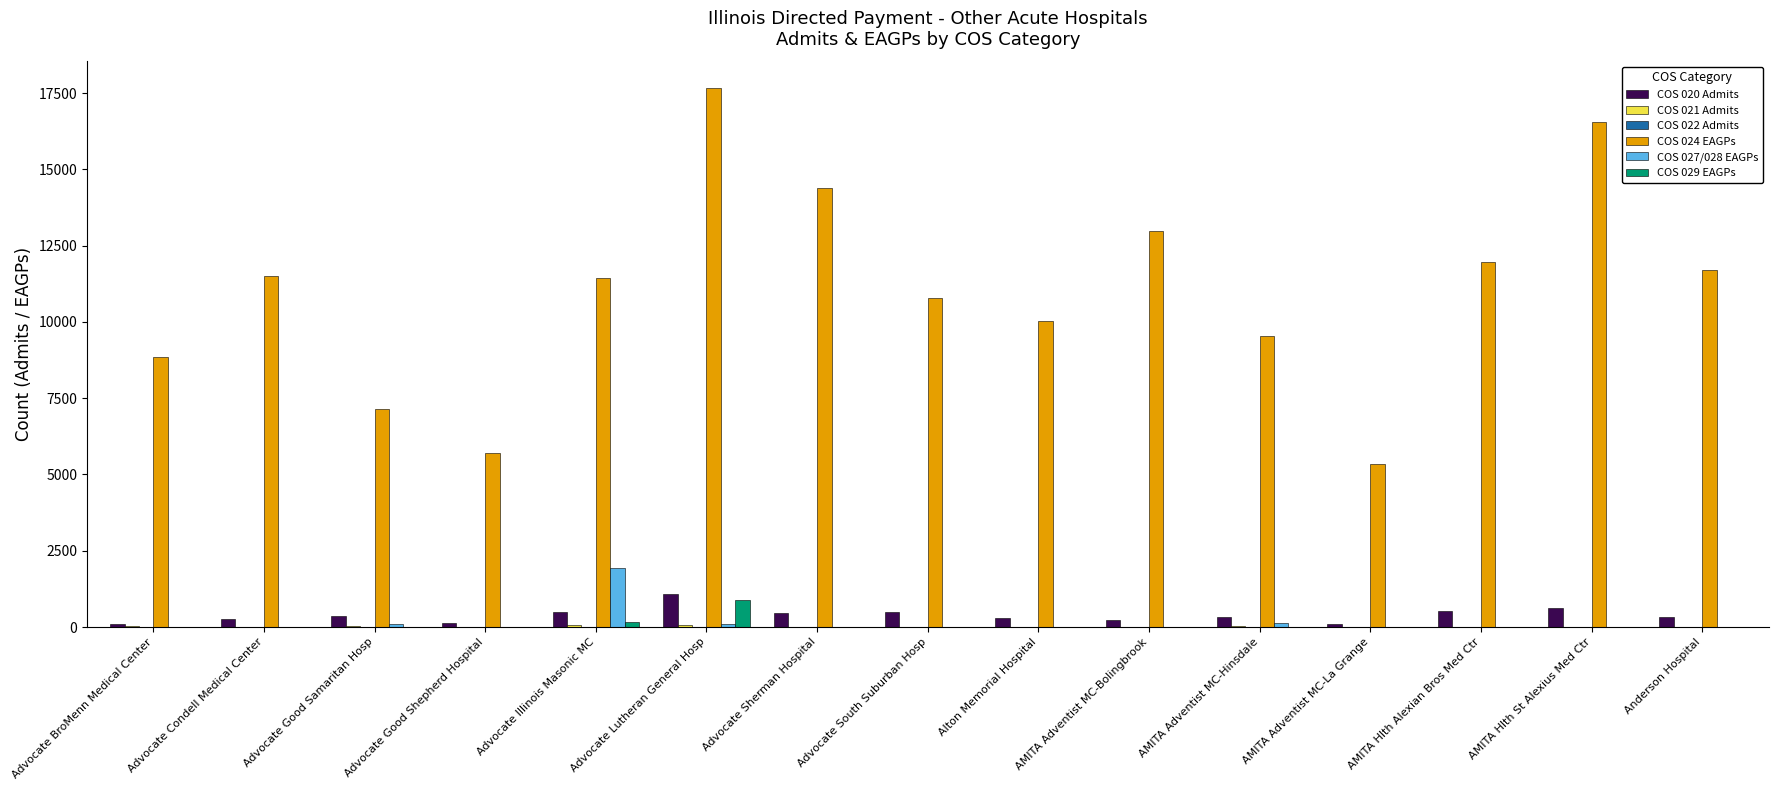

At which category is the sum across all series the highest?

Advocate Lutheran General Hosp